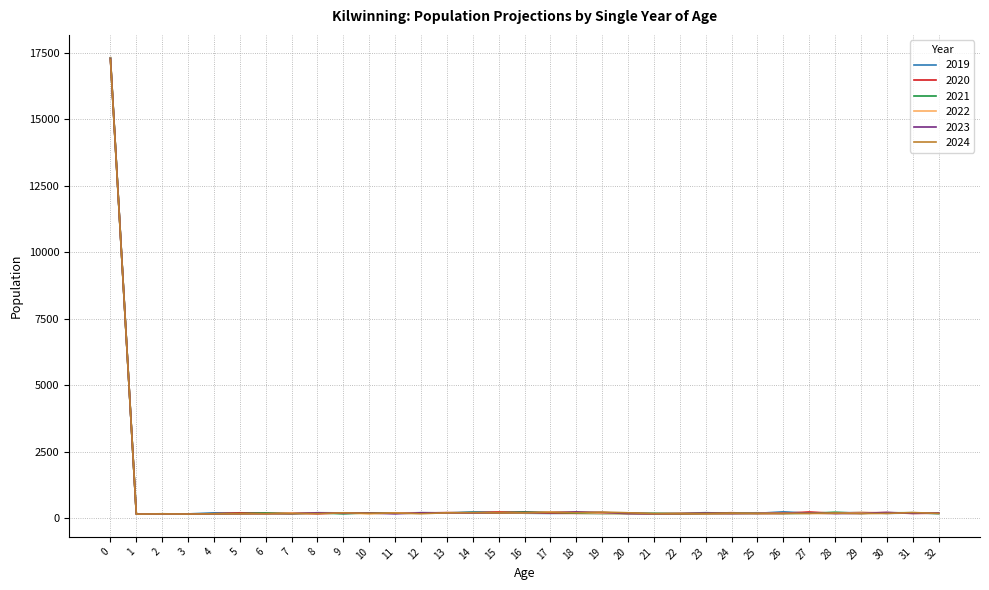

What is the greatest value displayed?

17311.3